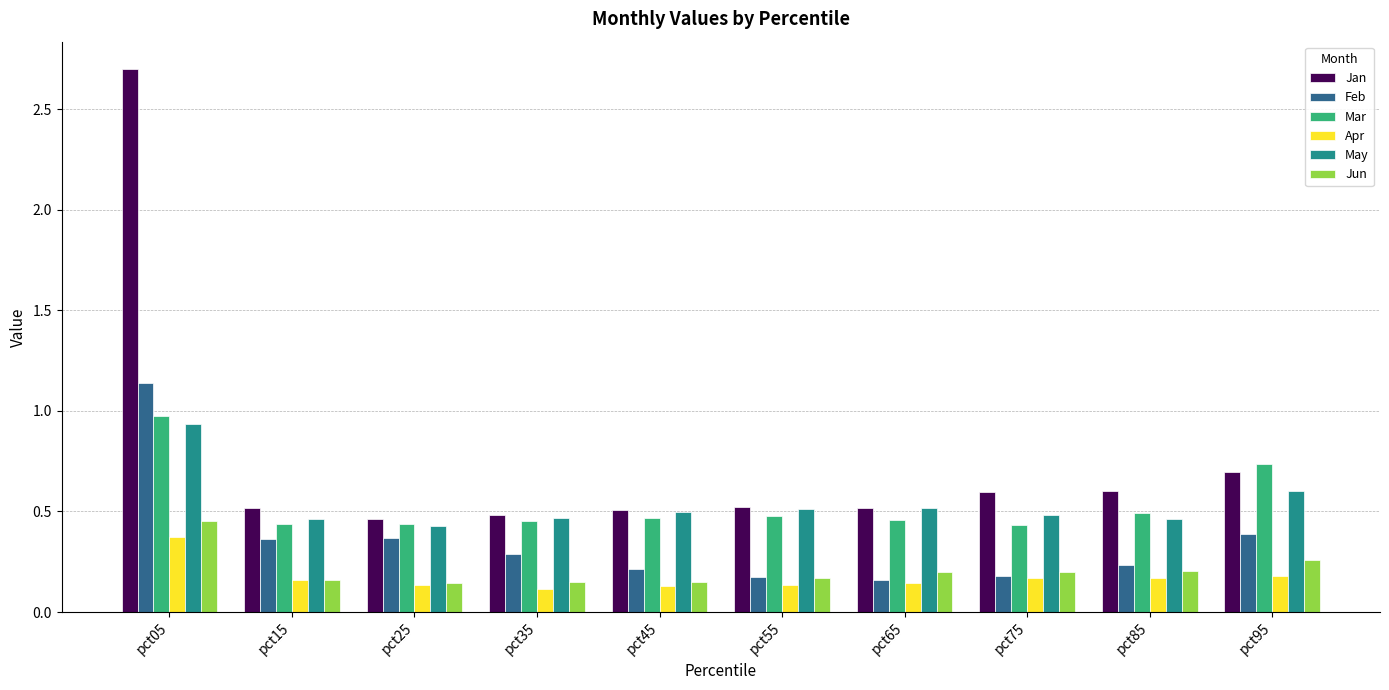

The Mar series shows 0.7 at pct95. True or false?

True